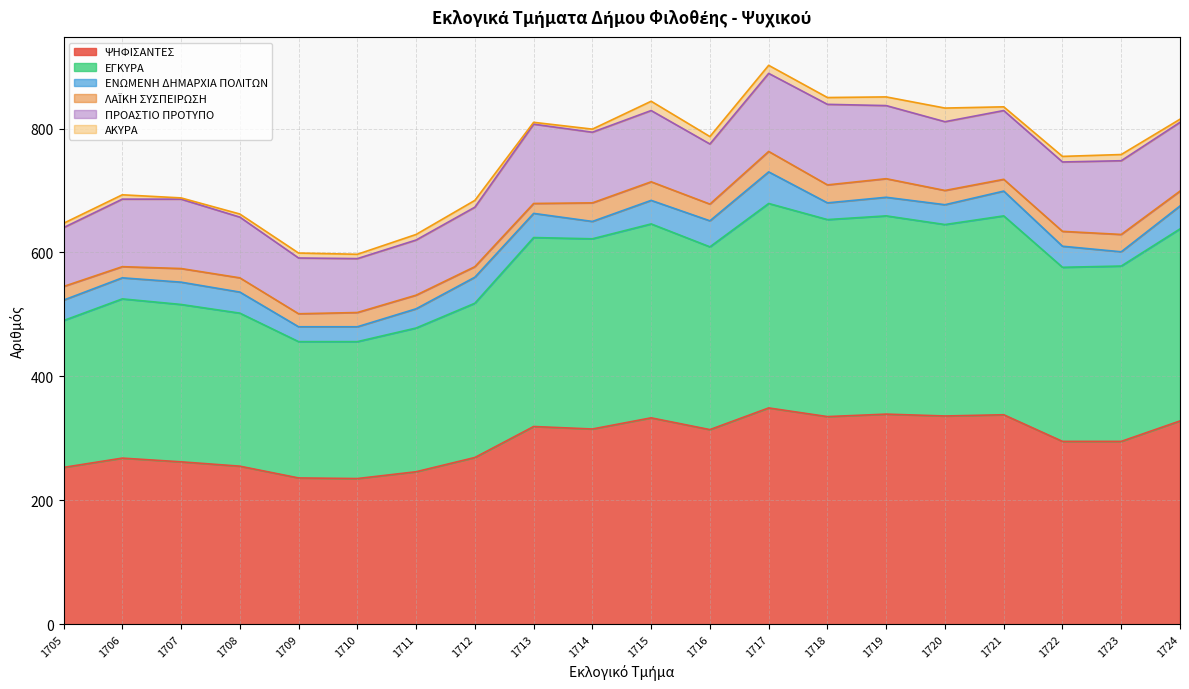

Rank the categories by ΑΚΥΡΑ value from highest to lowest.

1720, 1715, 1719, 1717, 1716, 1712, 1718, 1723, 1711, 1722, 1709, 1705, 1706, 1710, 1721, 1708, 1714, 1724, 1713, 1707